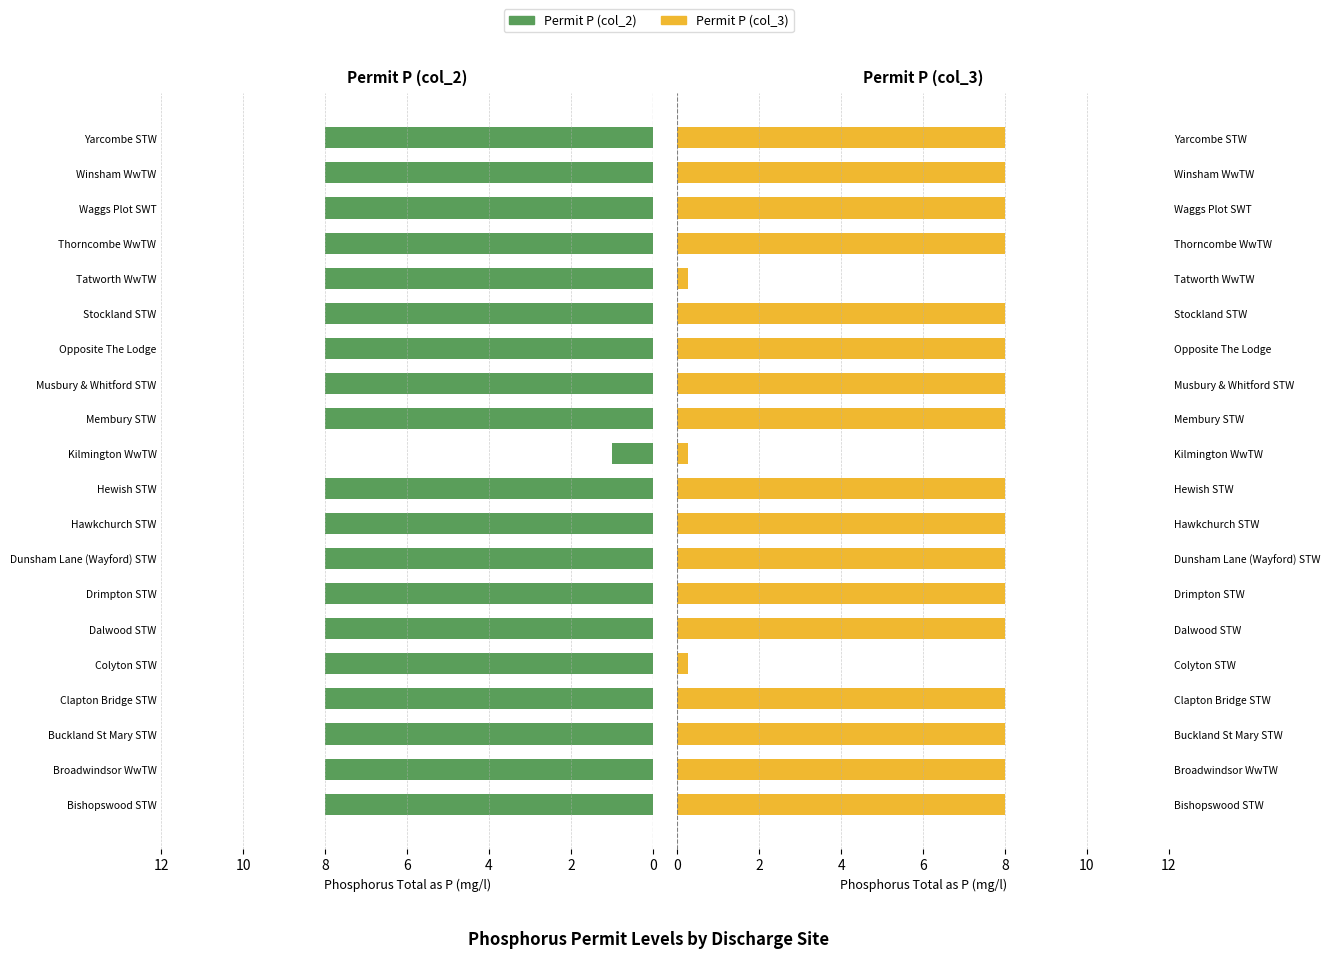

How many Permit P (col_3) values are between 8 and 9?

17